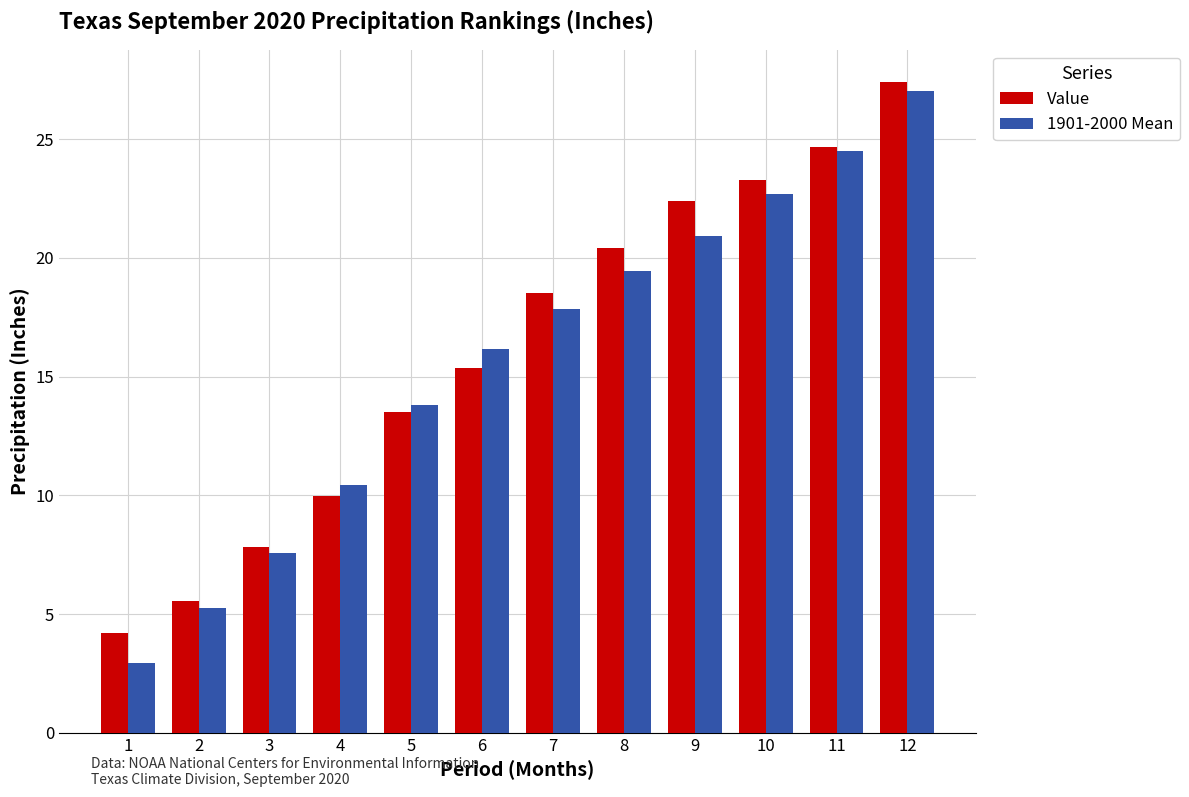

What is the maximum value for Value?

27.4